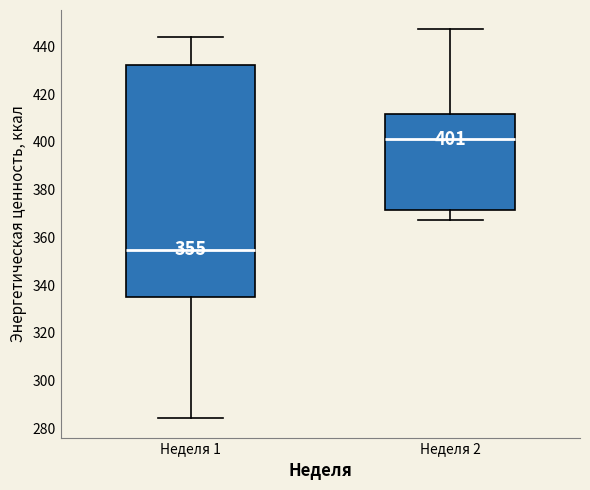

Which box has the highest median line?

Неделя 2